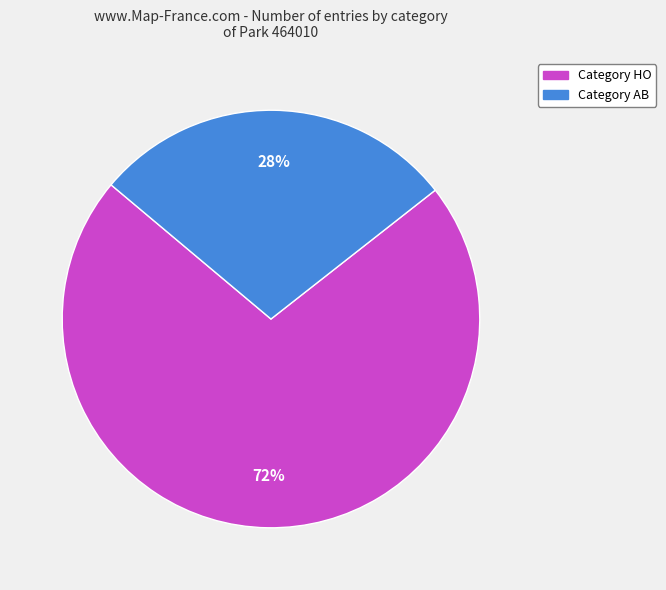

To the nearest percent, what is the average slice percentage?

50%